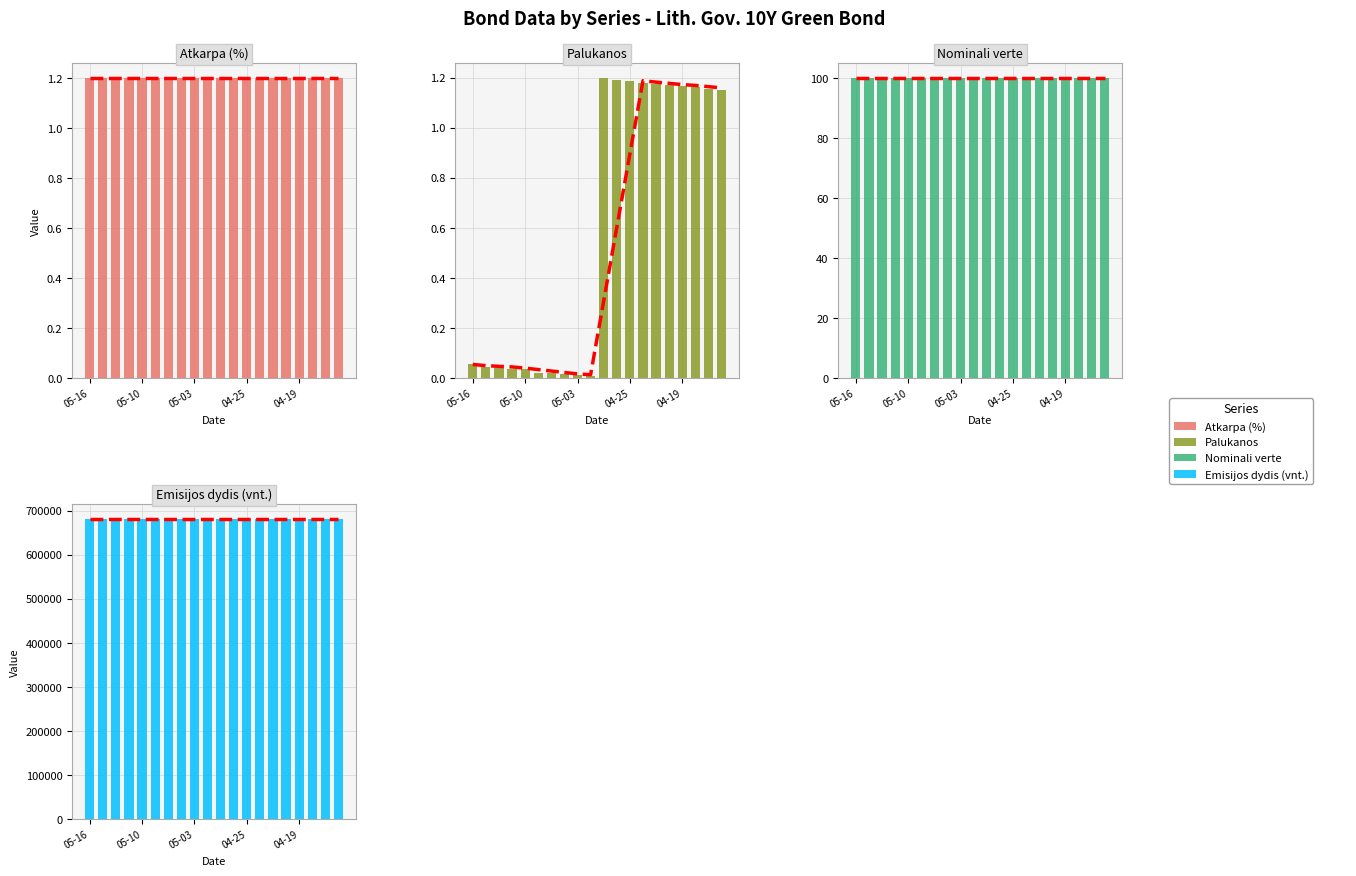

The Emisijos dydis (vnt.) series shows 680000.0 at 2024-04-26. True or false?

True